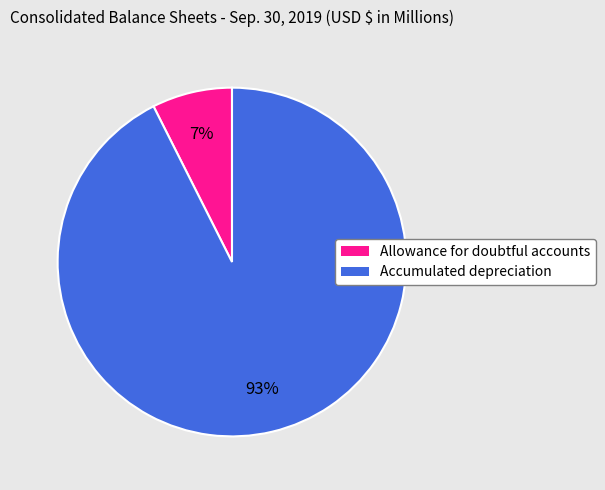

Between Accumulated depreciation and Allowance for doubtful accounts, which is larger?

Accumulated depreciation